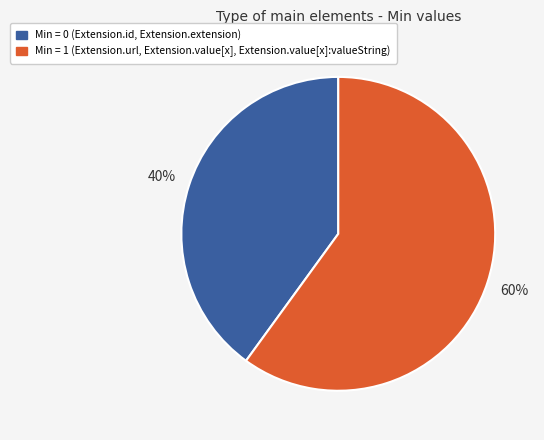

To the nearest percent, what is the difference between the largest and smallest slice percentages?

20%